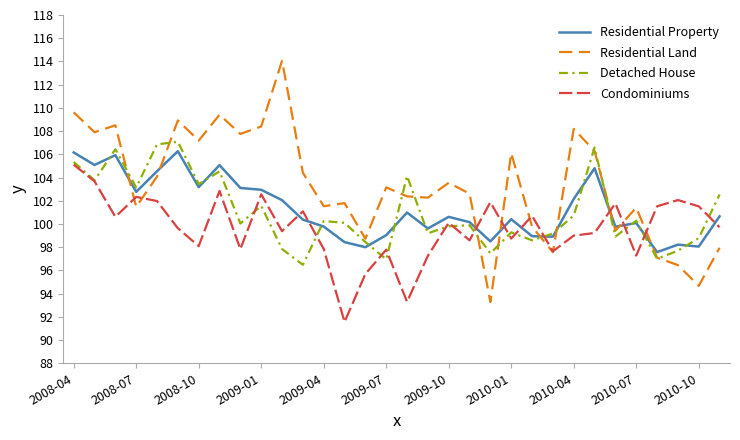

True or false: Condominiums and Residential Property cross at least once.

True